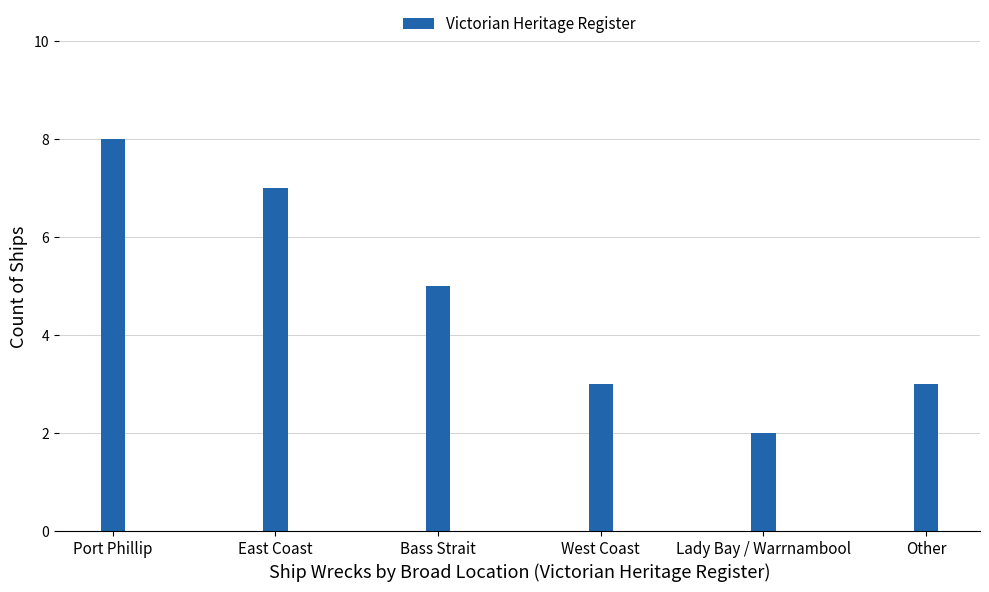

What position from the left is West Coast?

4